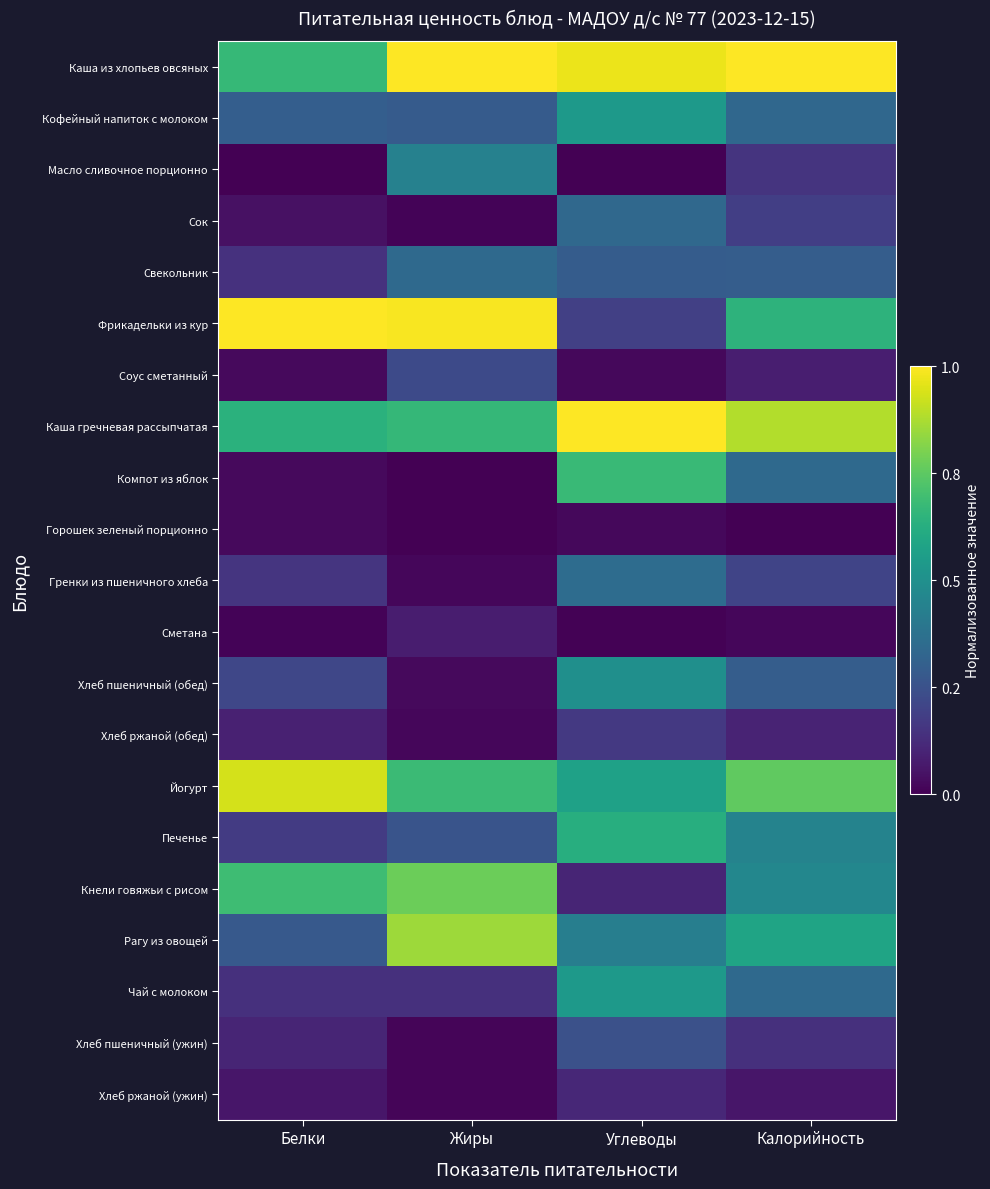

Which has a higher value, Углеводы or Жиры?

Жиры